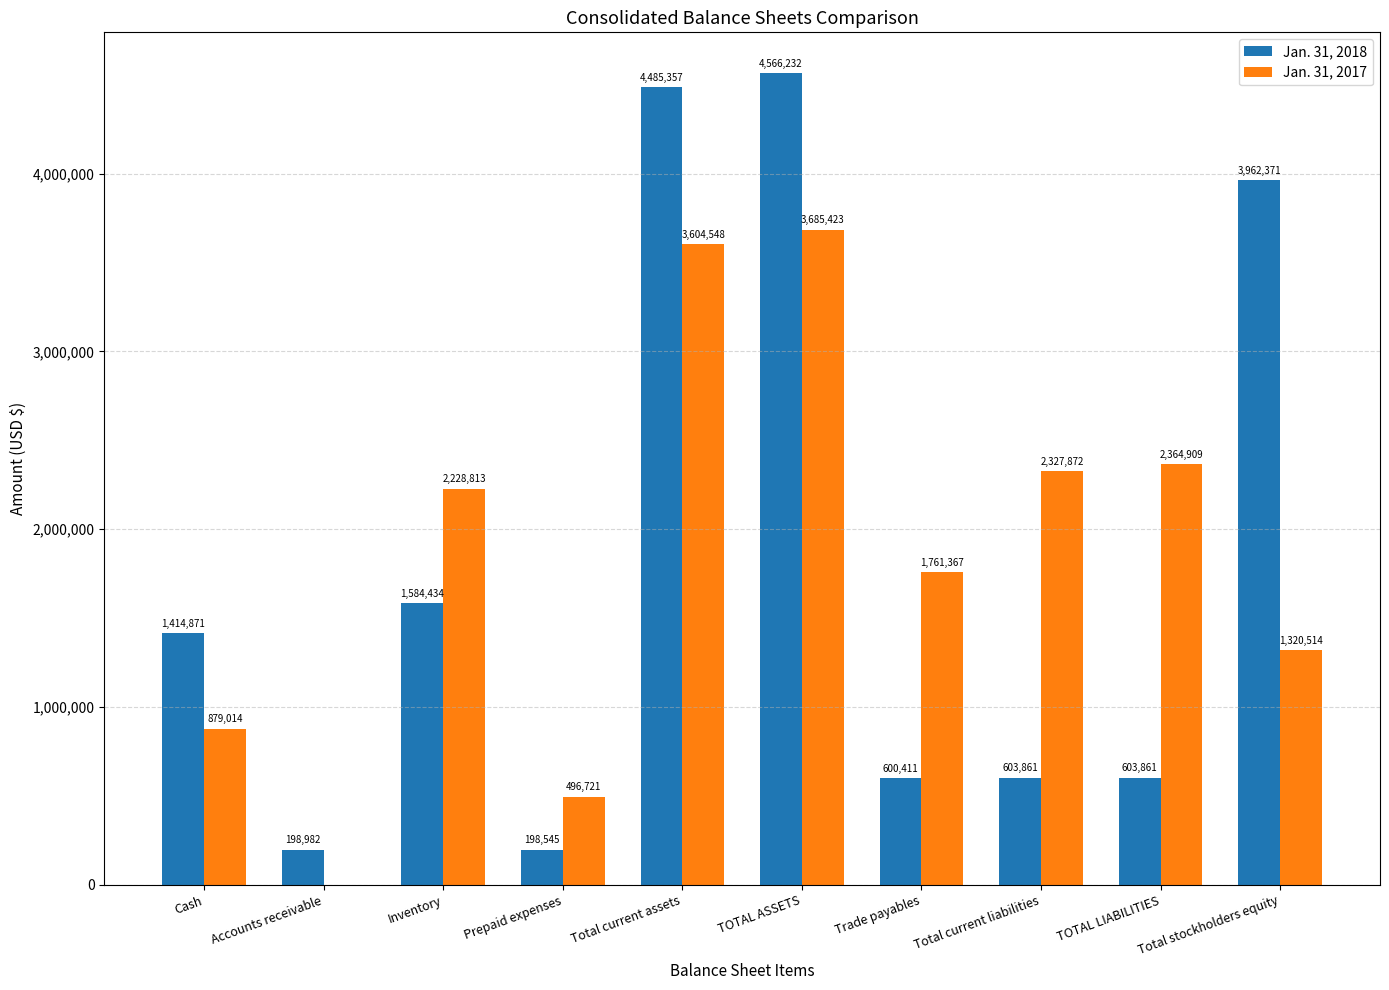

What are all the series names shown in the legend?

Jan. 31, 2018, Jan. 31, 2017